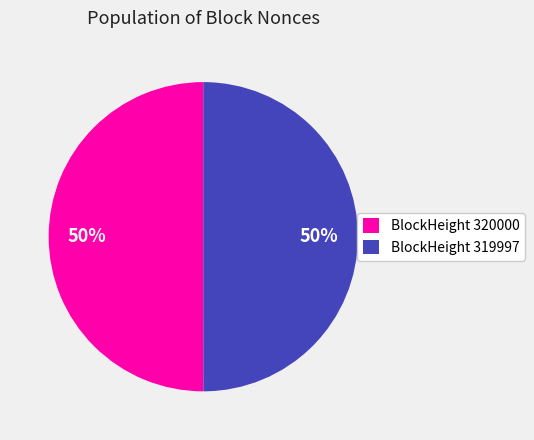

Is the sum of BlockHeight 320000 and BlockHeight 319997 greater than half?

Yes